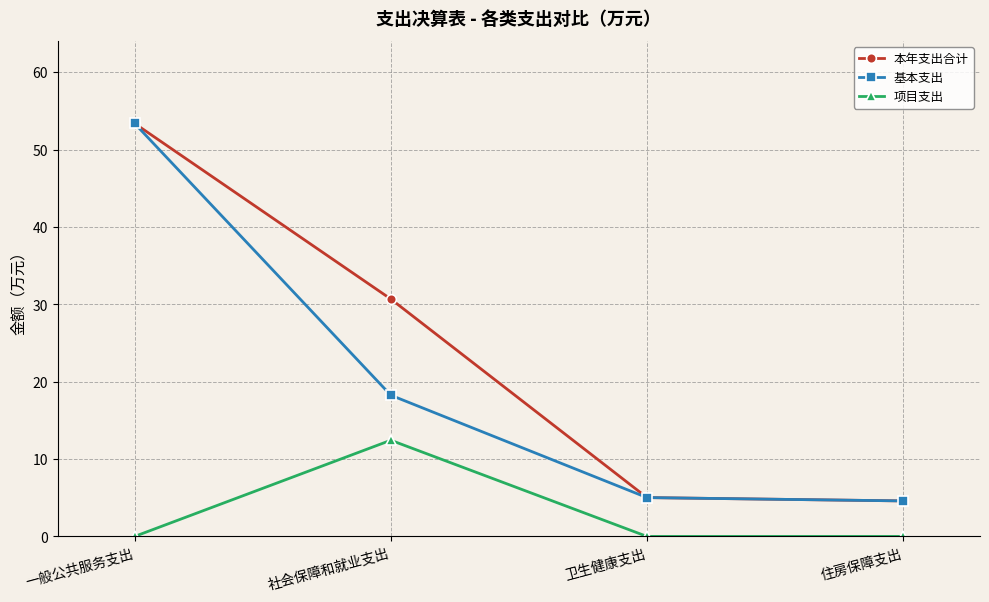

What position from the right is 一般公共服务支出?

4